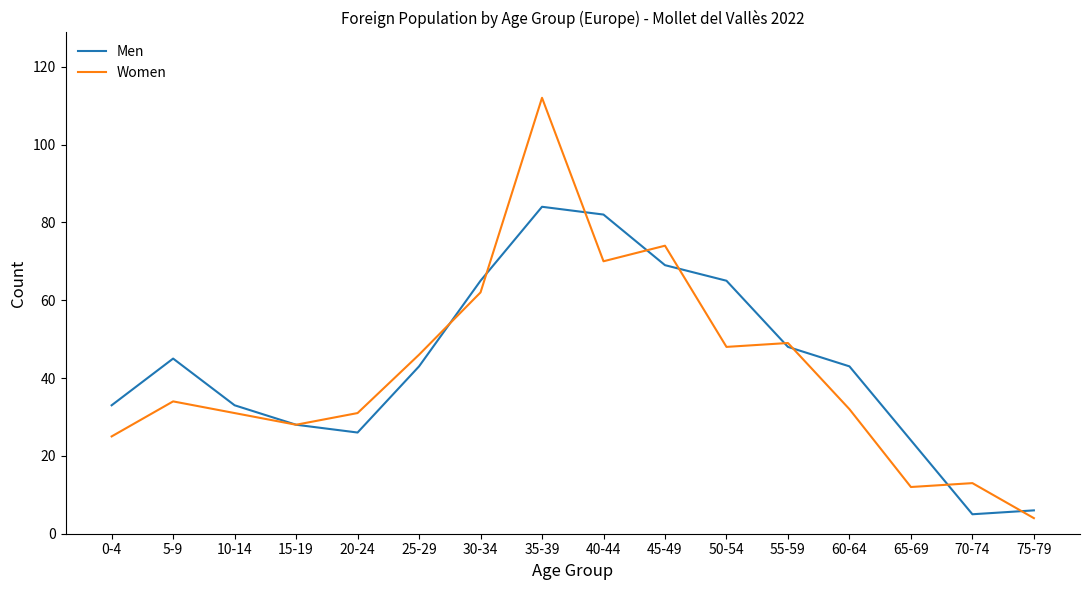

Rank the series at 35-39 from highest to lowest value.

Women, Men